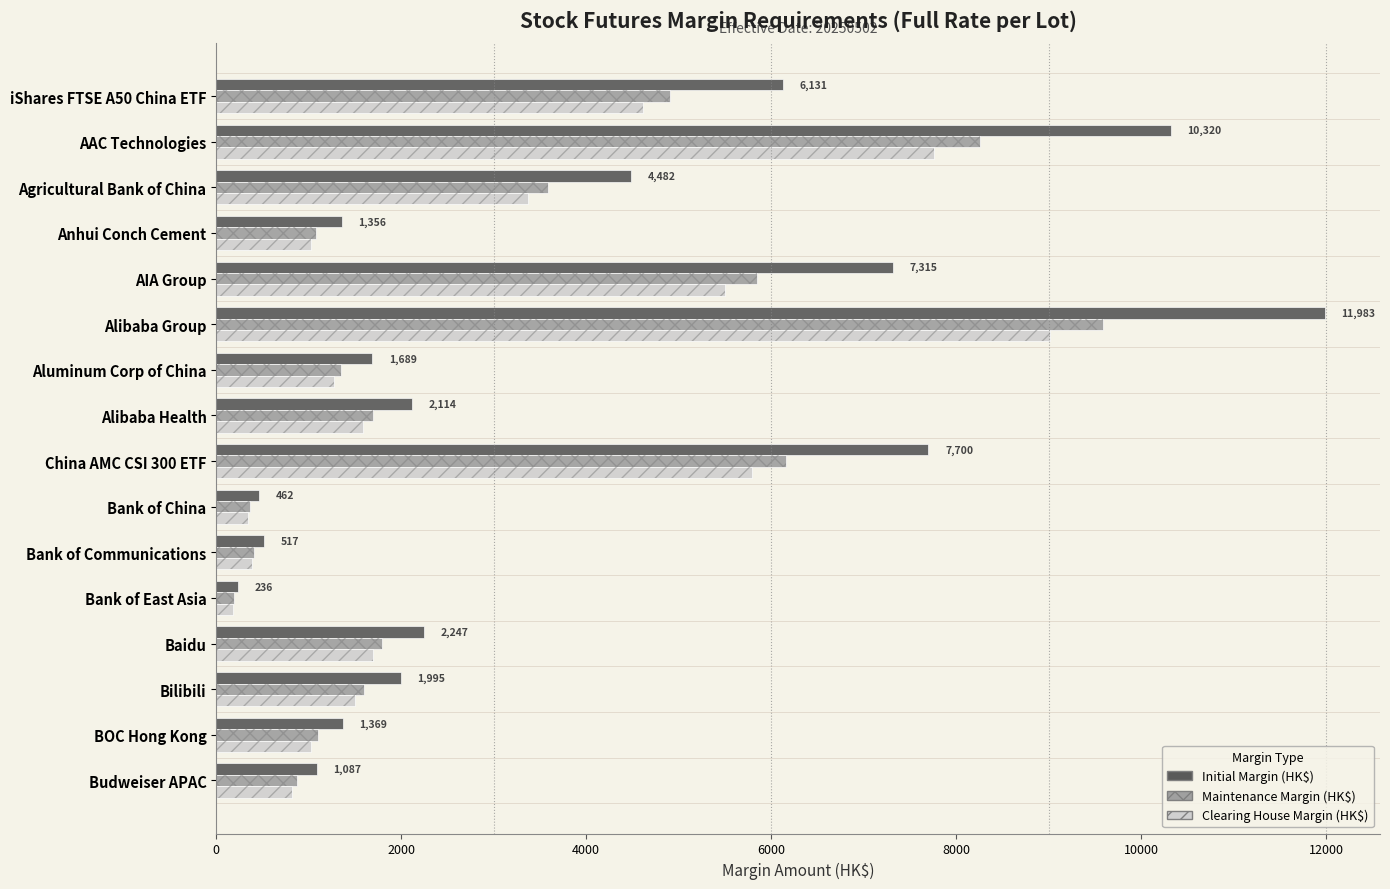

Between Bilibili and BOC Hong Kong, which series saw the biggest shift?

Initial Margin (HK$)